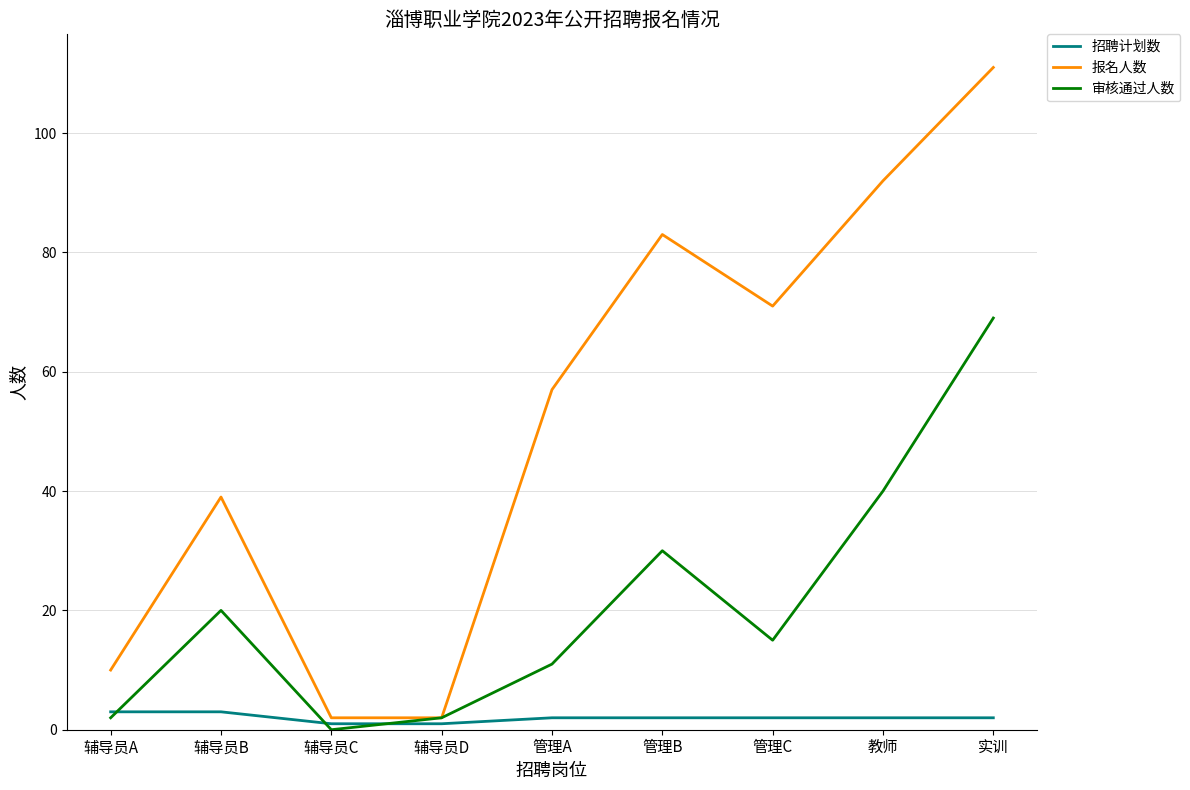

The value of 报名人数 at 辅导员B is 59. True or false?

False